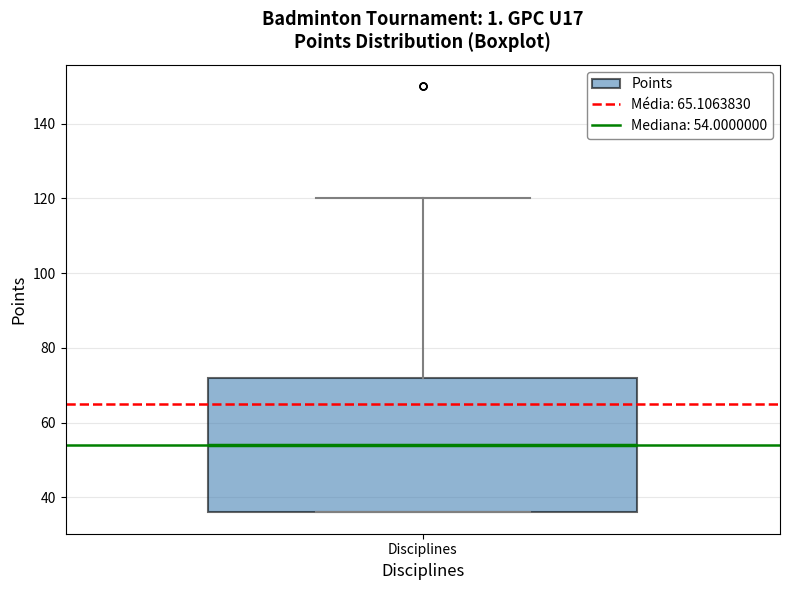

Where does the median line of the box for Disciplines sit on the y-axis? The values are not printed on the chart, so give them approximately, as read against the axis.

54